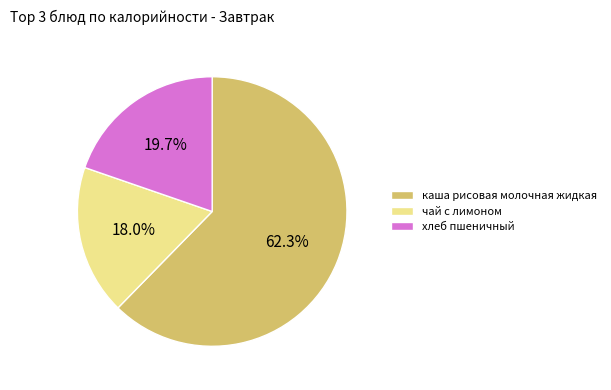

Which slice is the largest?

каша рисовая молочная жидкая